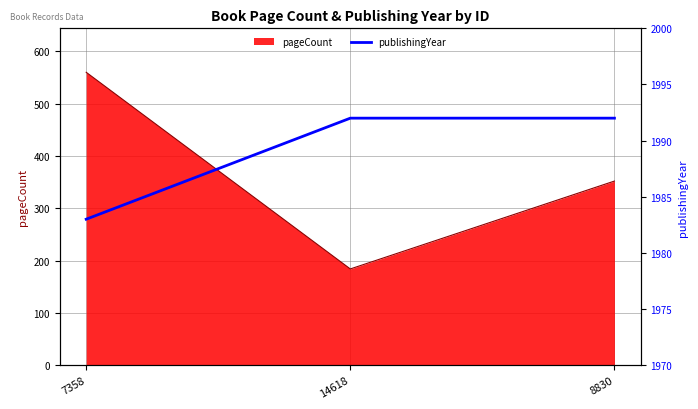

What is the maximum value for pageCount?

560